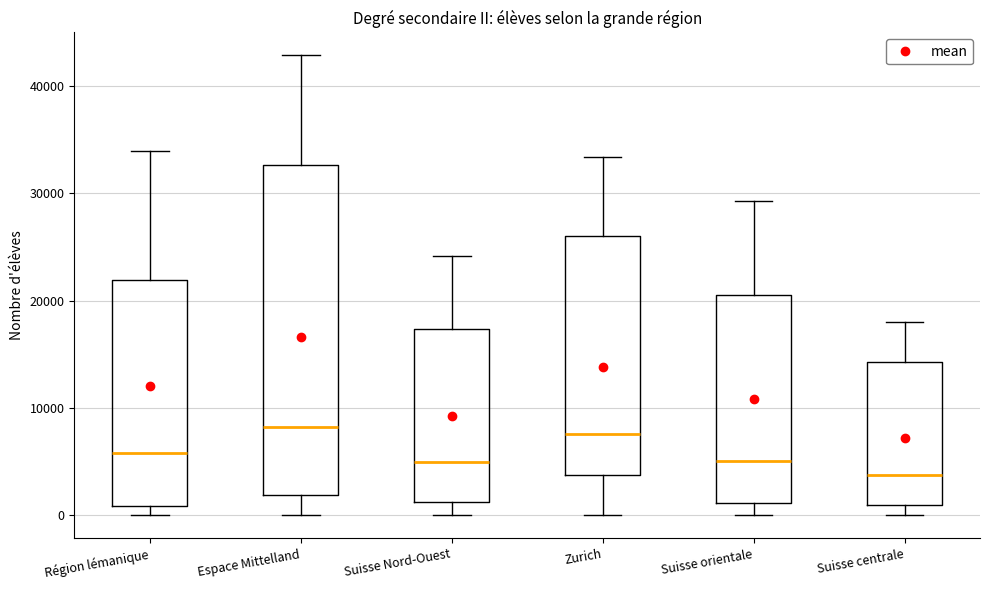

Where does the median line of the box for Suisse centrale sit on the y-axis? The values are not printed on the chart, so give them approximately, as read against the axis.

4000